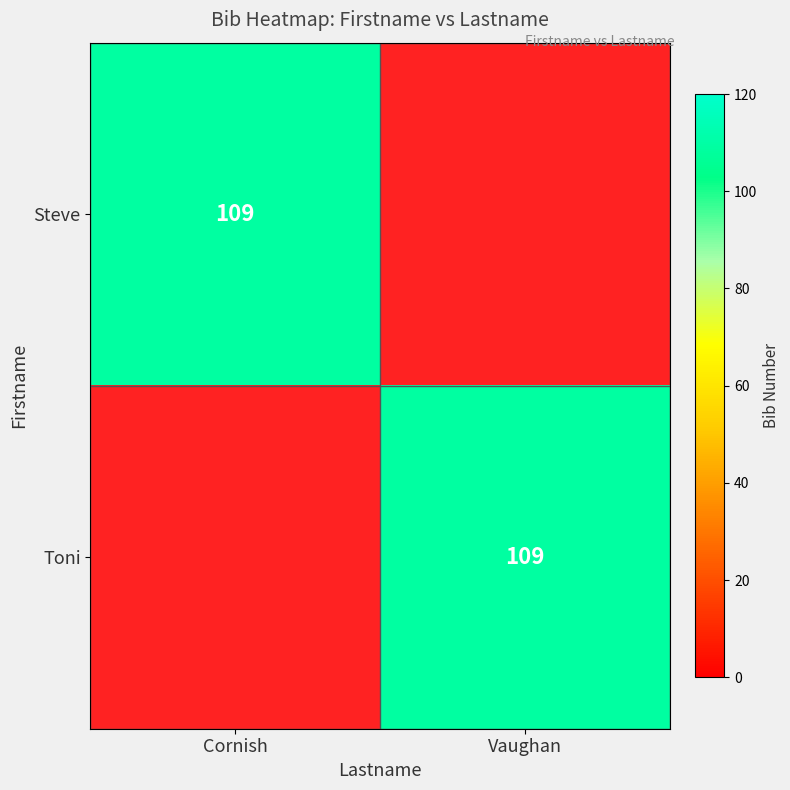

Is it true that Toni equals 109 at Vaughan?

True